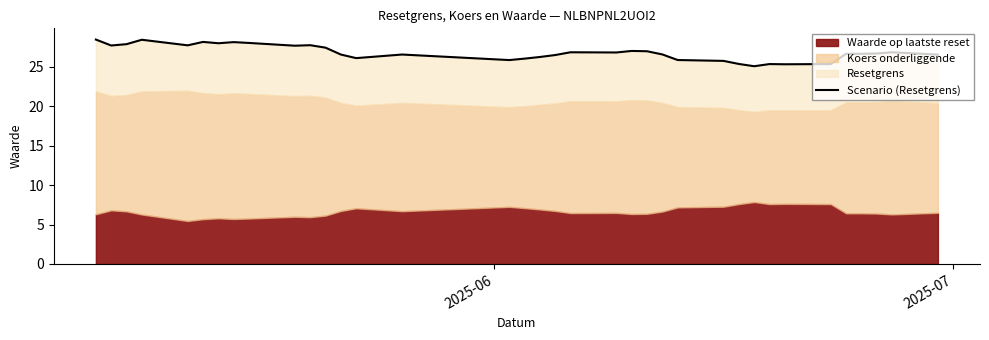

Does the chart have visible grid lines?

No